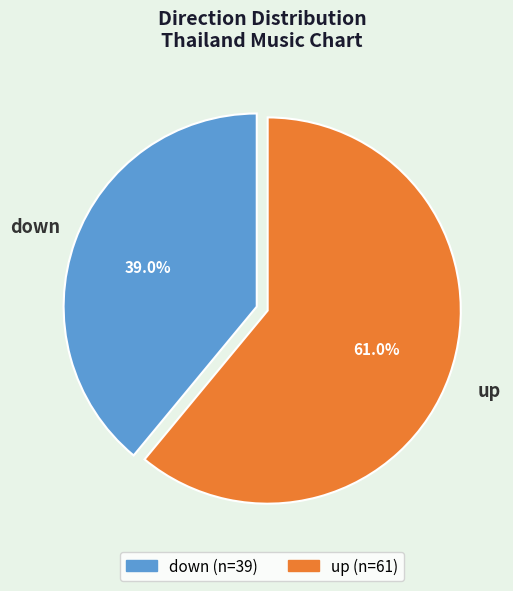

Is it true that down is 39% of the pie?

True